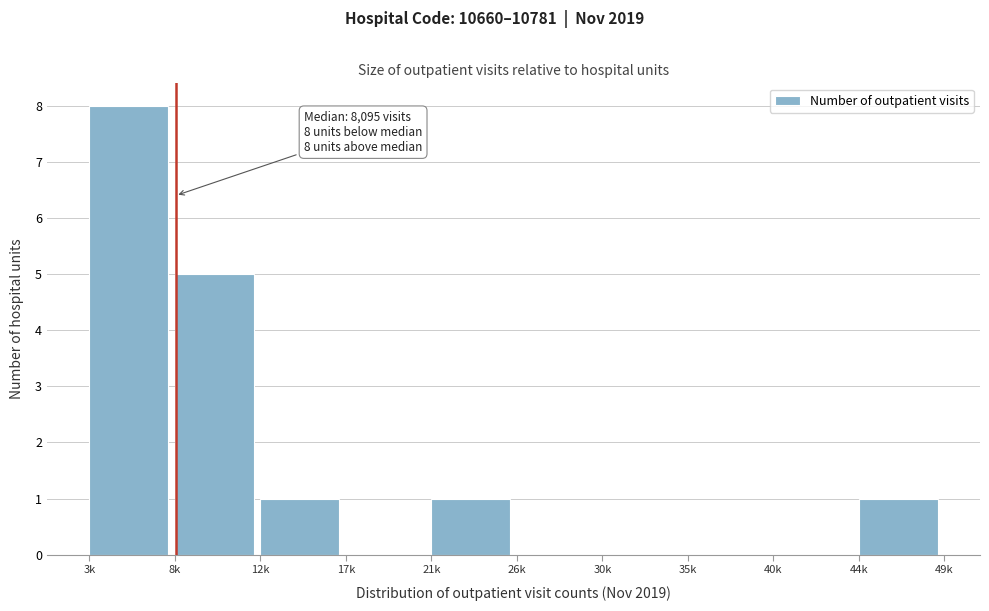

Reading left to right, list all the values displayed in this chart.

3k=8	8k=5	12k=1	17k=0	21k=1	26k=0	30k=0	35k=0	40k=0	44k=1